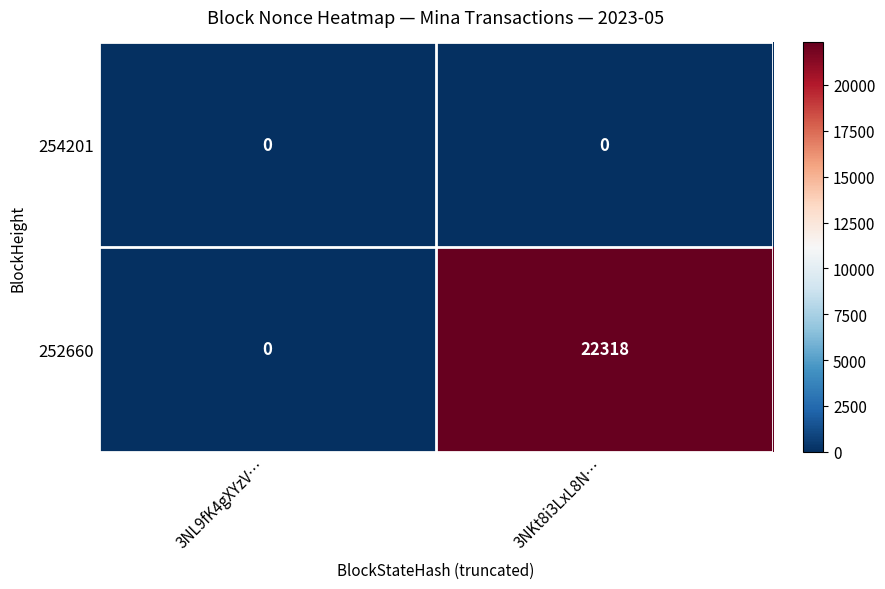

List the series in order of their peak value, lowest first.

254201, 252660